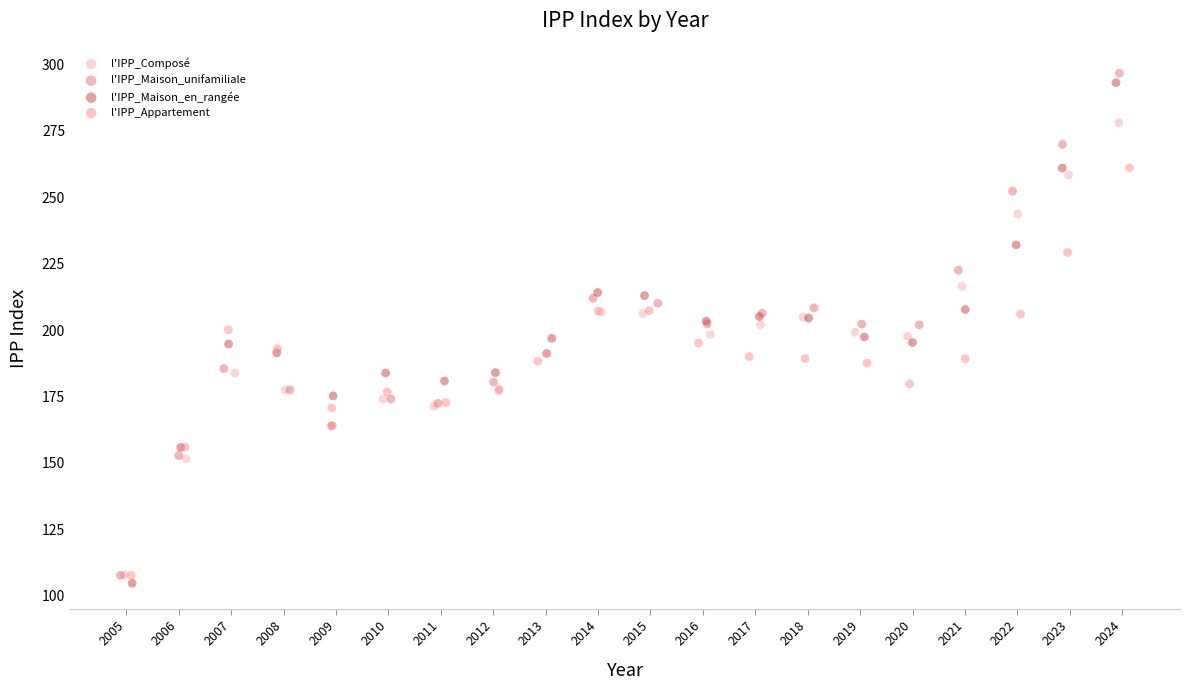

Which series reaches the minimum Y coordinate?

l'IPP_Maison_en_rangée